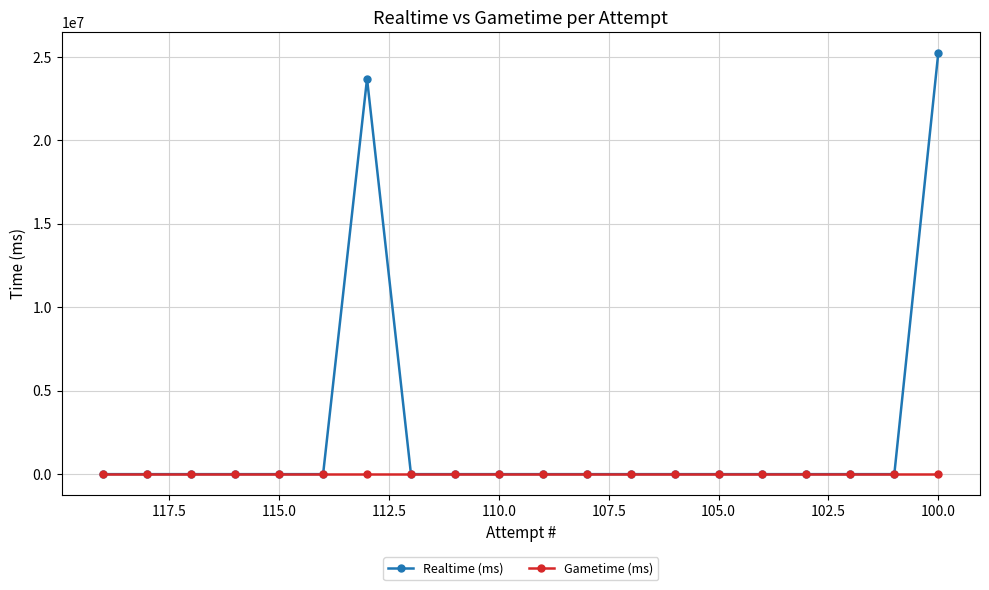

Rank the series at 112.5 from highest to lowest value.

Realtime (ms), Gametime (ms)